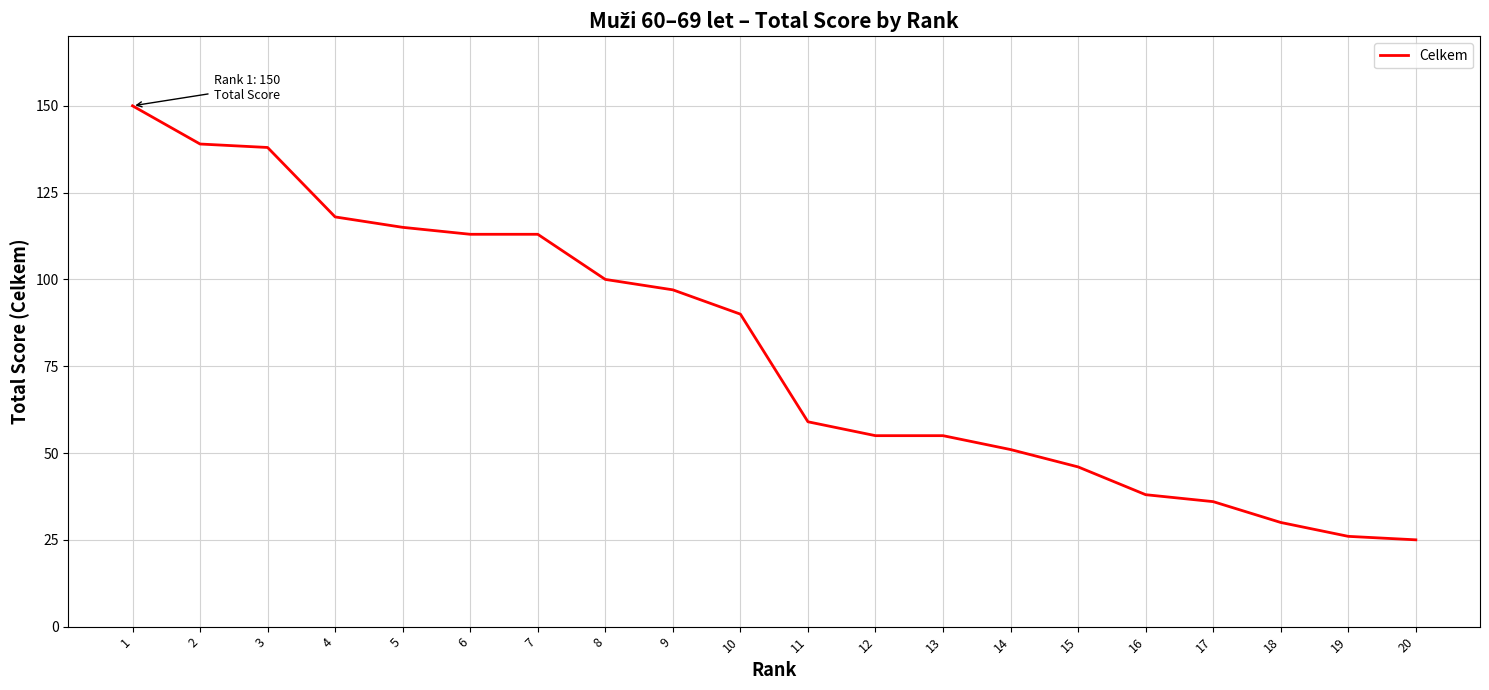

Count the number of data series in this chart.

1